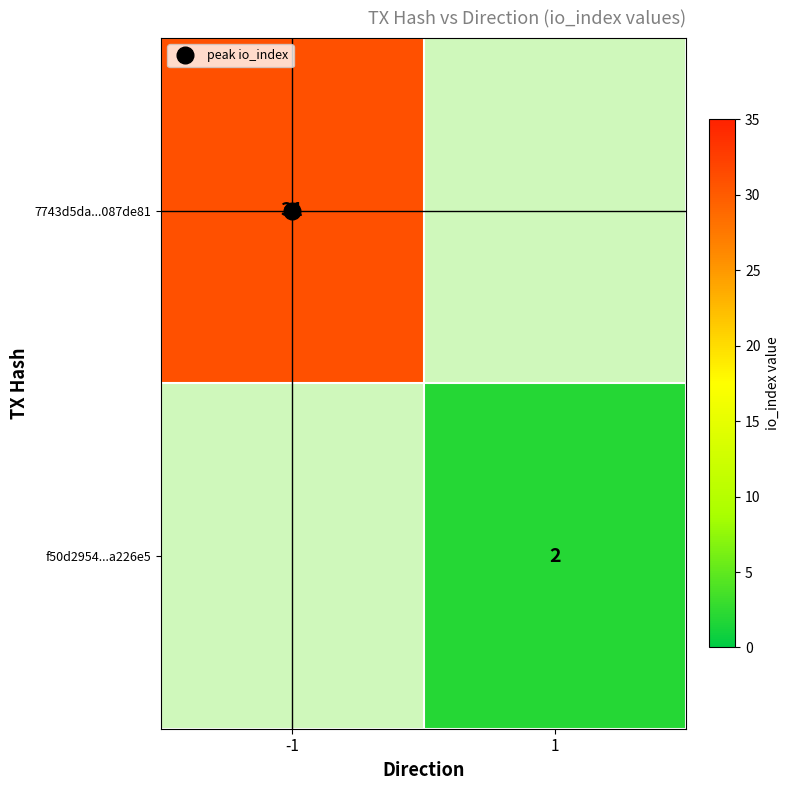

List the labels in order of f50d2954...a226e5 value, largest first.

-1, 1